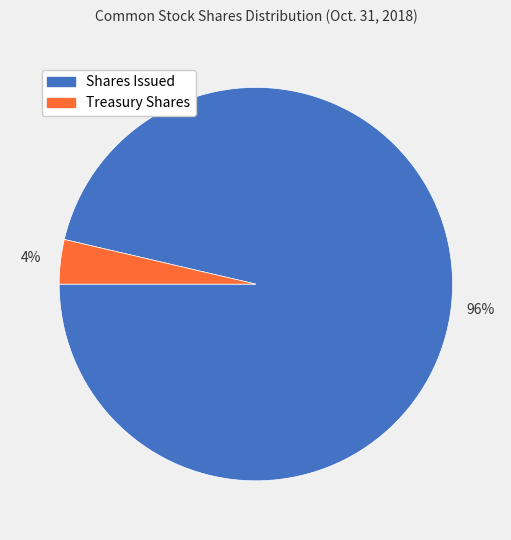

Is there any slice that represents more than half of the pie?

Yes